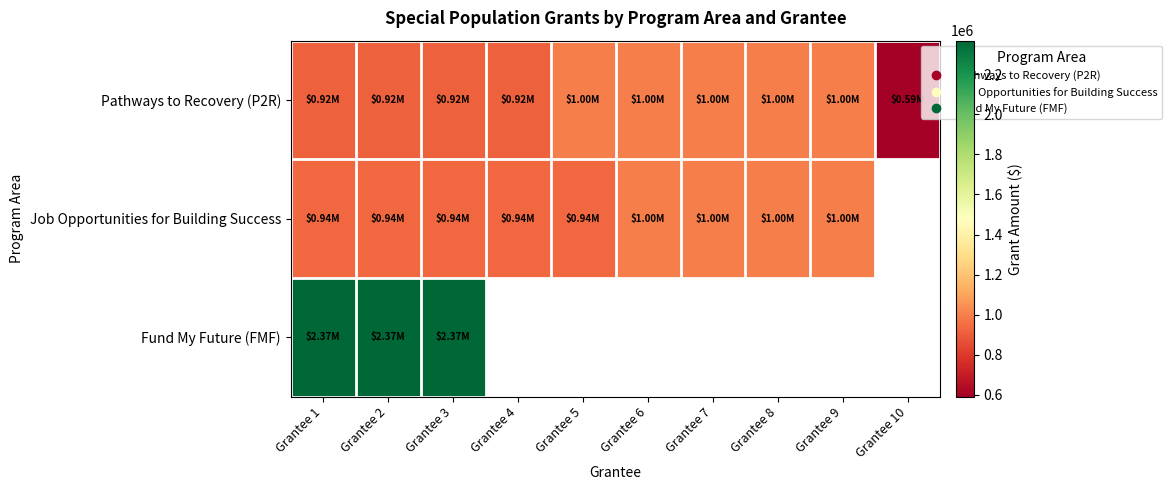

What is the difference between the second highest and minimum values in the Job Opportunities for Building Success series?

64065.0